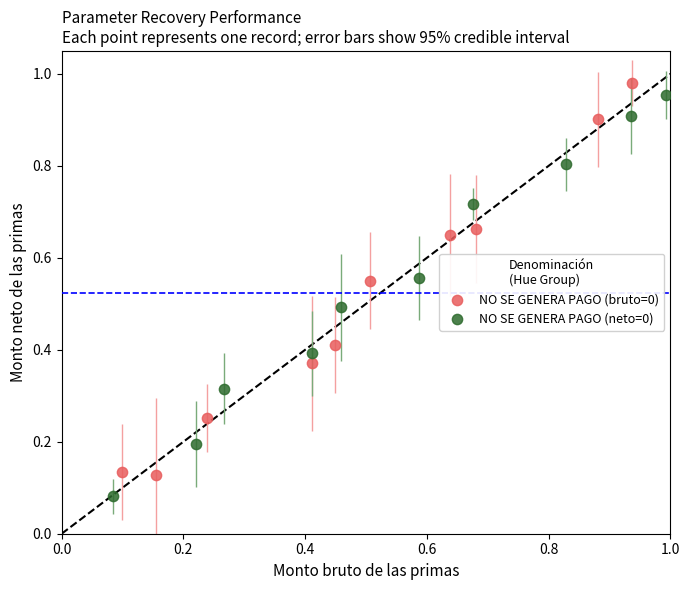

Which series reaches the minimum Y coordinate?

NO SE GENERA PAGO (neto=0)